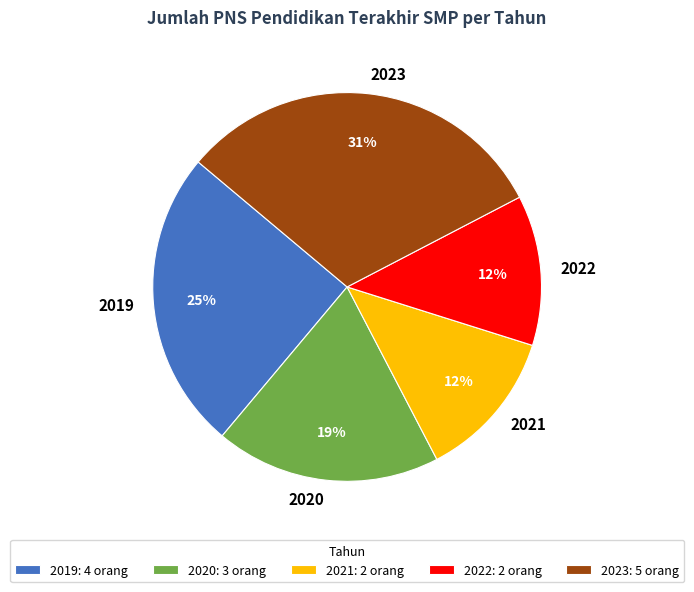

Does 2020 account for over 50% of the chart?

No